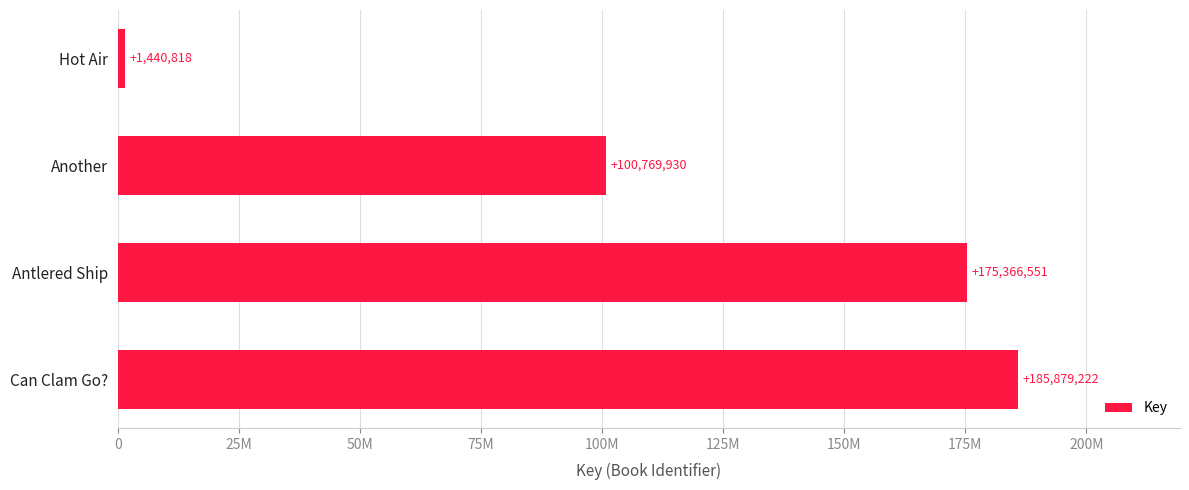

Does the chart contain any negative values?

No